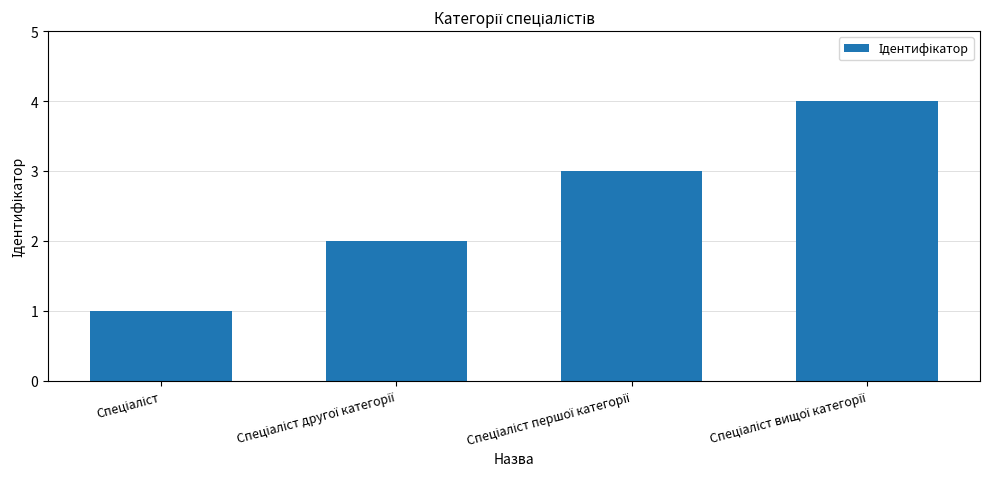

How many data points are less than 3?

2